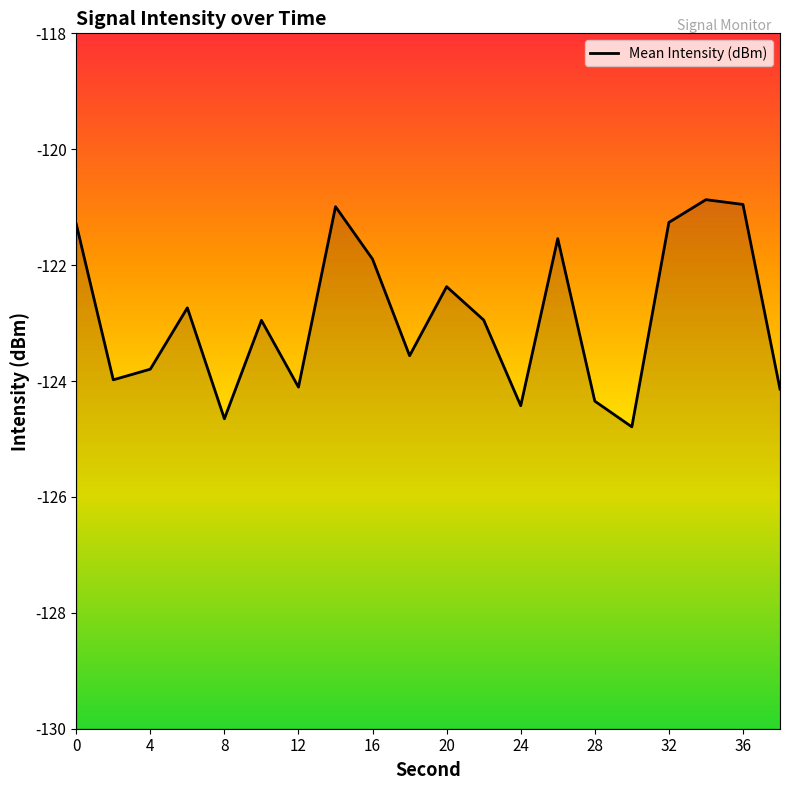

The chart shows a value of -64.5 at 12. True or false?

False